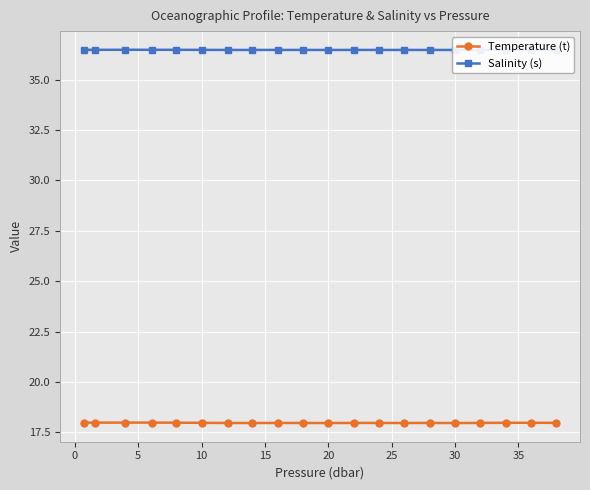

True or false: Salinity (s) and Temperature (t) intersect in this chart.

False